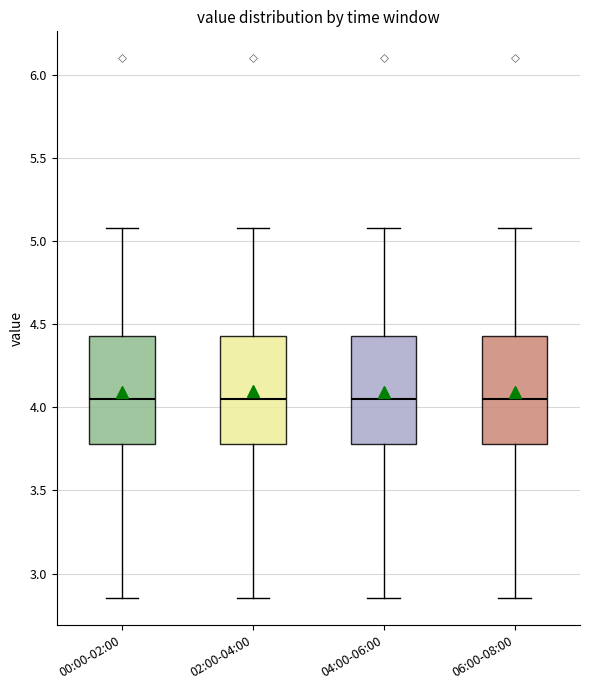

Where does the median line of the box for 00:00-02:00 sit on the y-axis? The values are not printed on the chart, so give them approximately, as read against the axis.

4.05